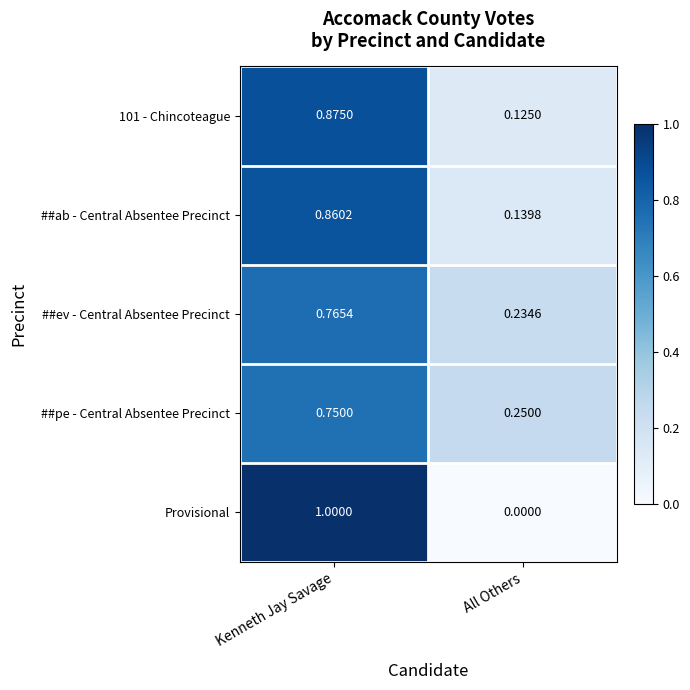

At how many categories does at least one series exceed 0?

2